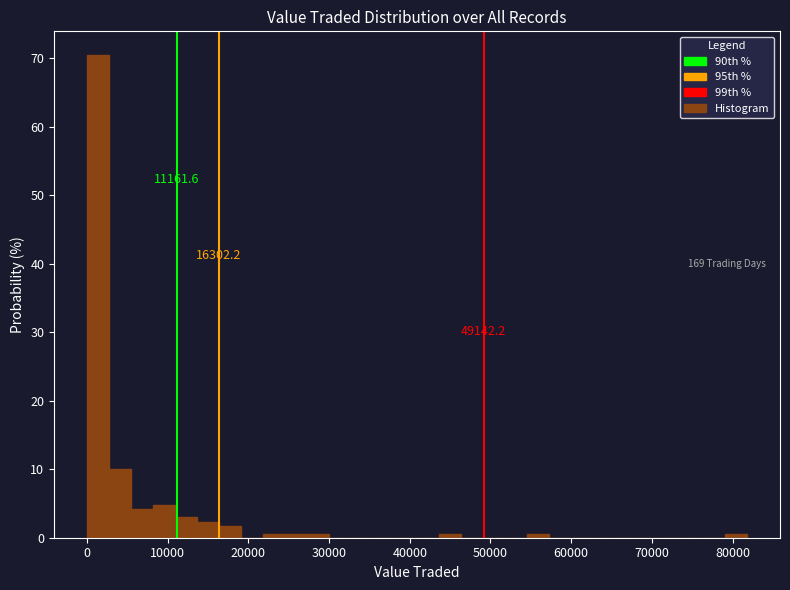

Read against the x-axis, roughly where is the centre of the tallest bar?

1000